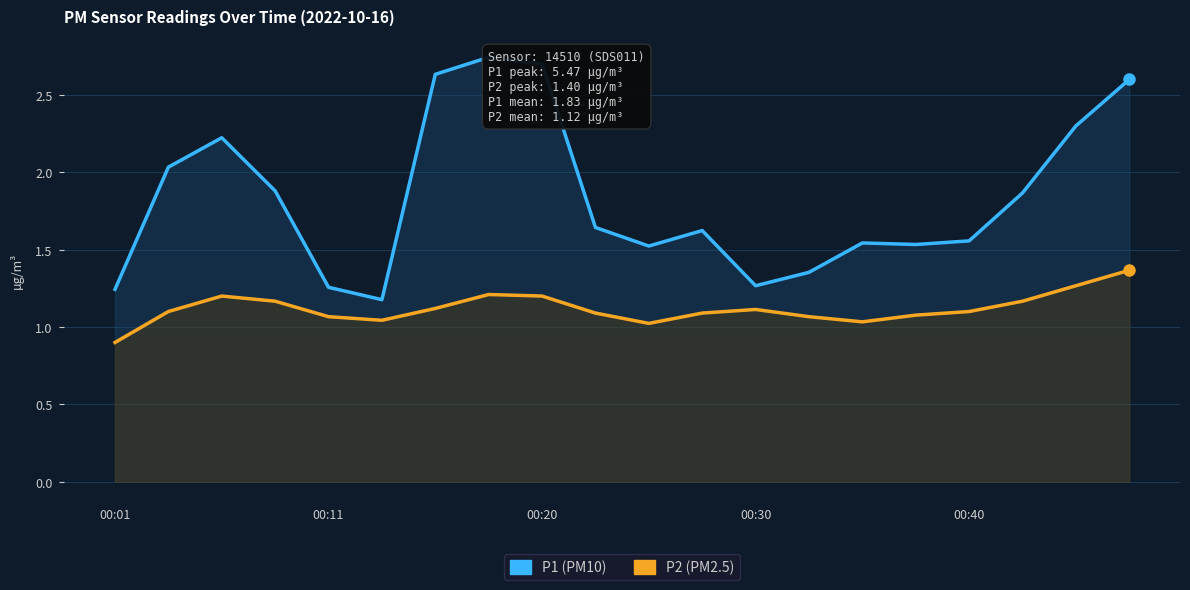

Is it true that P1 equals 2.7 at 7?

True